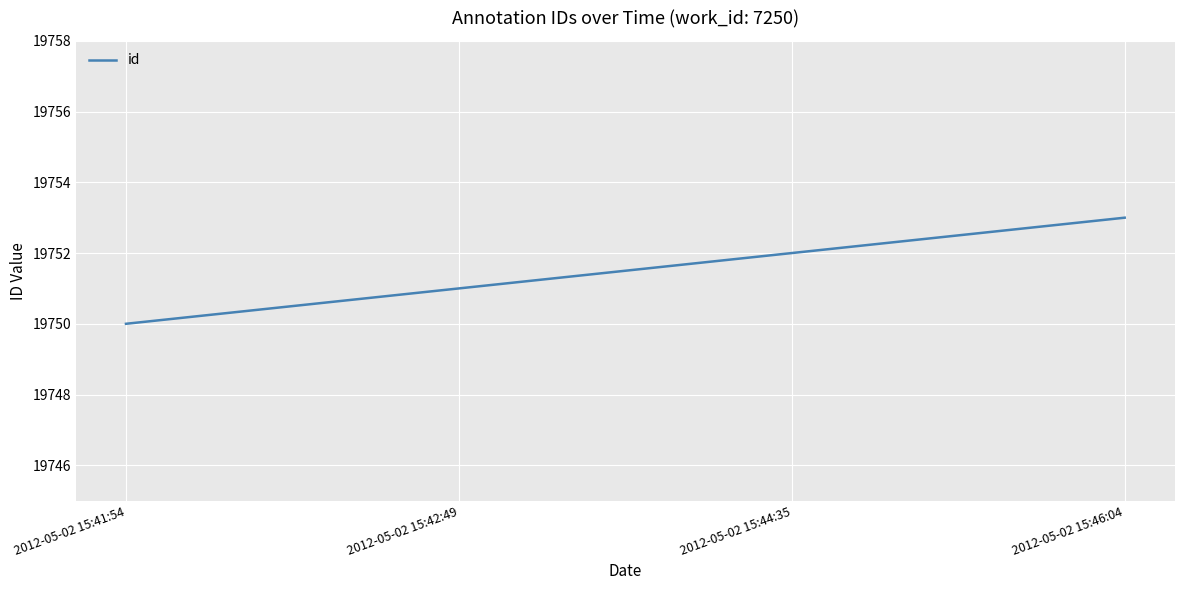

Between 2012-05-02 15:42:49 and 2012-05-02 15:46:04, which is larger?

2012-05-02 15:46:04